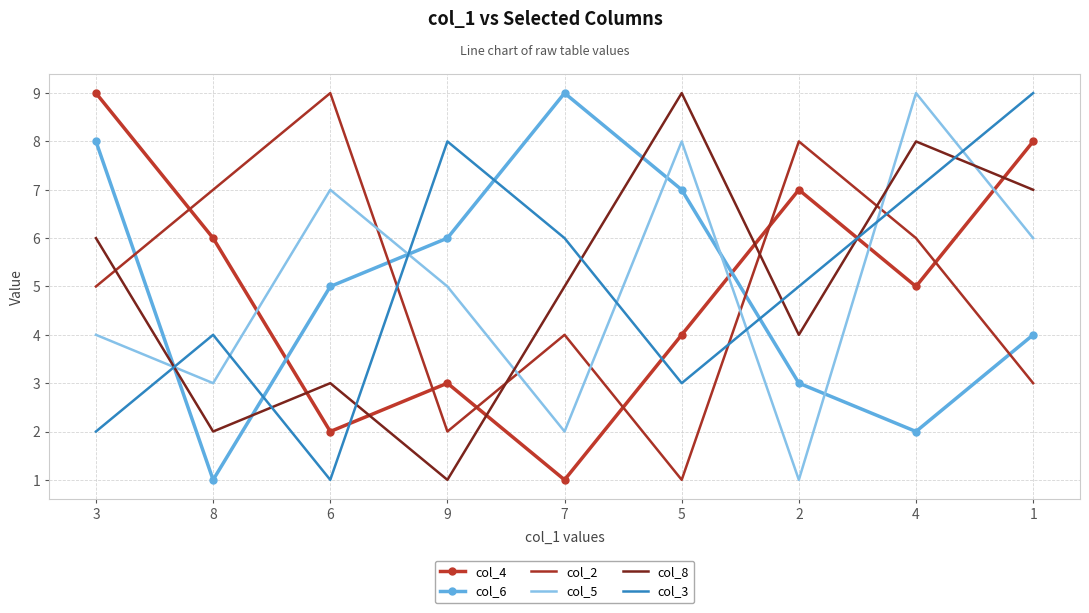

What is the spread (max minus min) of values at 7?

8